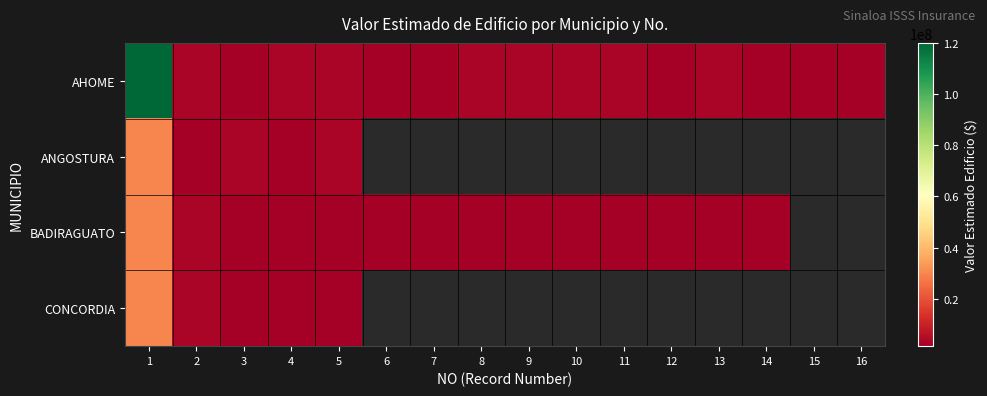

Is the value of AHOME at 12 greater than the value of BADIRAGUATO at 14?

No